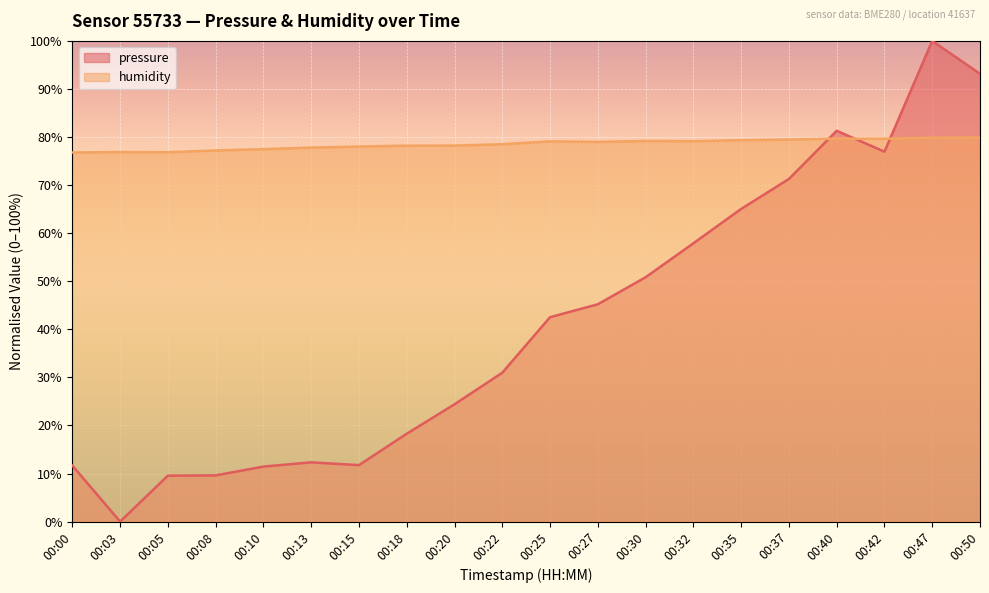

Which series has the largest total across all categories?

humidity